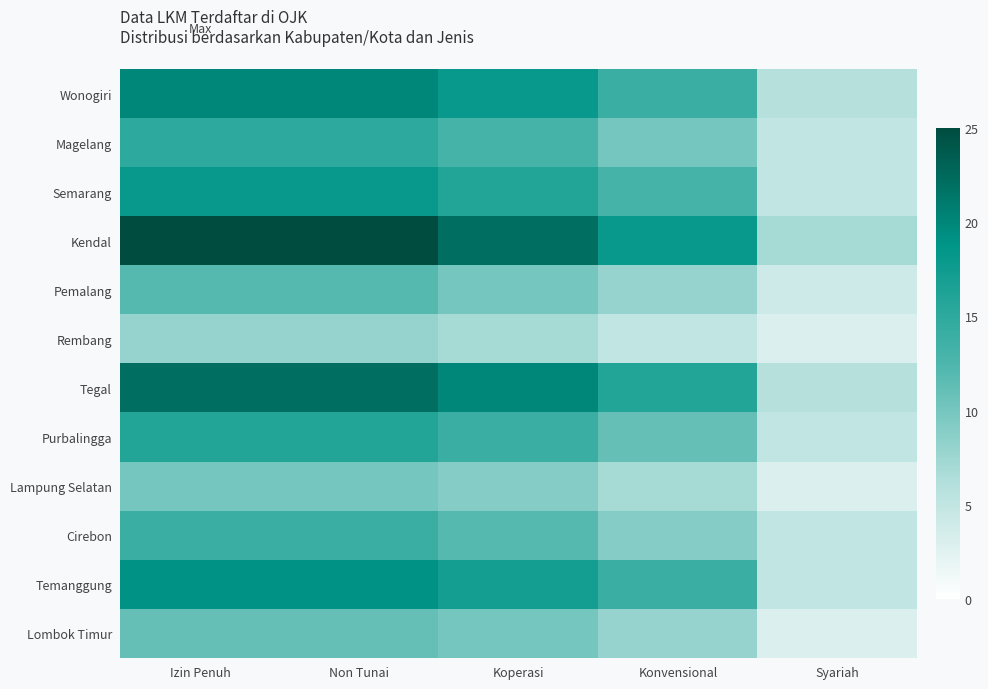

Reading left to right, transcribe all the data shown in this chart.

Wonogiri: Izin Penuh=20	Non Tunai=20	Koperasi=18	Konvensional=14	Syariah=6
Magelang: Izin Penuh=15	Non Tunai=15	Koperasi=13	Konvensional=10	Syariah=5
Semarang: Izin Penuh=18	Non Tunai=18	Koperasi=16	Konvensional=13	Syariah=5
Kendal: Izin Penuh=25	Non Tunai=25	Koperasi=22	Konvensional=18	Syariah=7
Pemalang: Izin Penuh=12	Non Tunai=12	Koperasi=10	Konvensional=8	Syariah=4
Rembang: Izin Penuh=8	Non Tunai=8	Koperasi=7	Konvensional=5	Syariah=3
Tegal: Izin Penuh=22	Non Tunai=22	Koperasi=20	Konvensional=16	Syariah=6
Purbalingga: Izin Penuh=16	Non Tunai=16	Koperasi=14	Konvensional=11	Syariah=5
Lampung Selatan: Izin Penuh=10	Non Tunai=10	Koperasi=9	Konvensional=7	Syariah=3
Cirebon: Izin Penuh=14	Non Tunai=14	Koperasi=12	Konvensional=9	Syariah=5
Temanggung: Izin Penuh=19	Non Tunai=19	Koperasi=17	Konvensional=14	Syariah=5
Lombok Timur: Izin Penuh=11	Non Tunai=11	Koperasi=10	Konvensional=8	Syariah=3